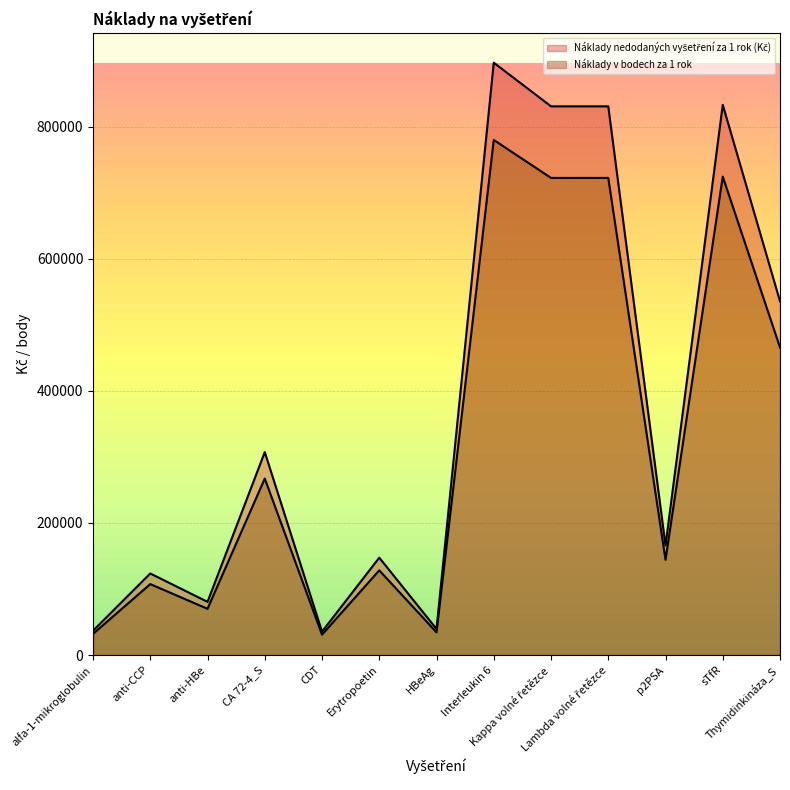

True or false: Náklady v bodech za 1 rok and Náklady nedodaných vyšetření za 1 rok (Kč) cross at least once.

False